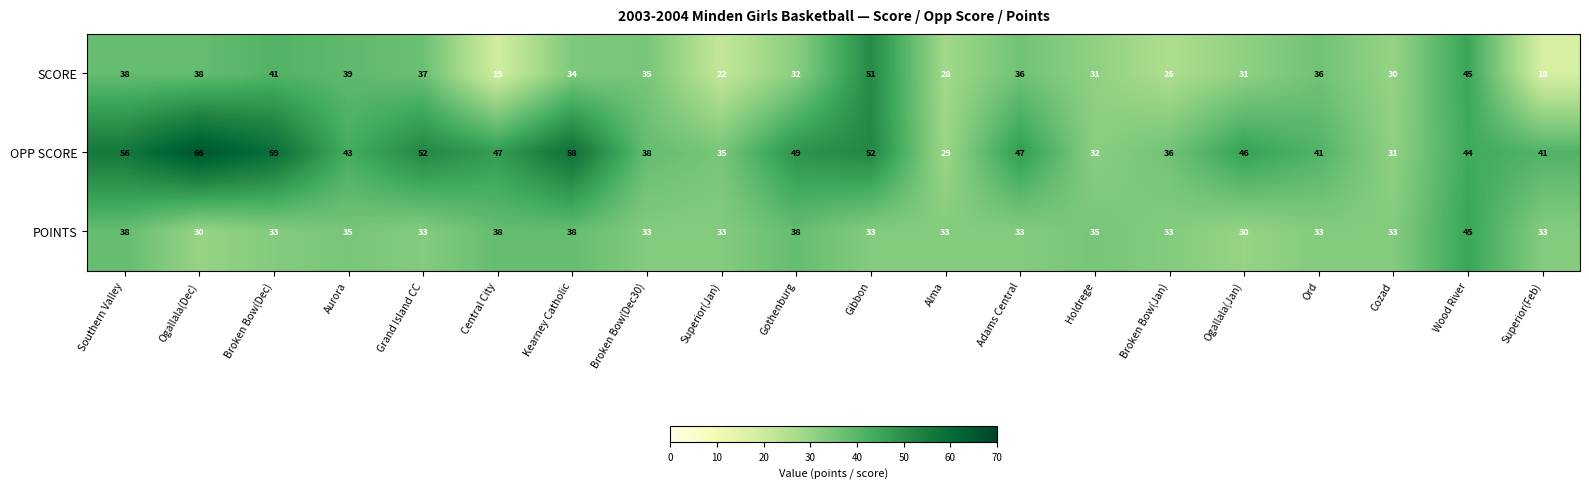

List the series in order of their peak value, highest first.

OPP SCORE, SCORE, POINTS